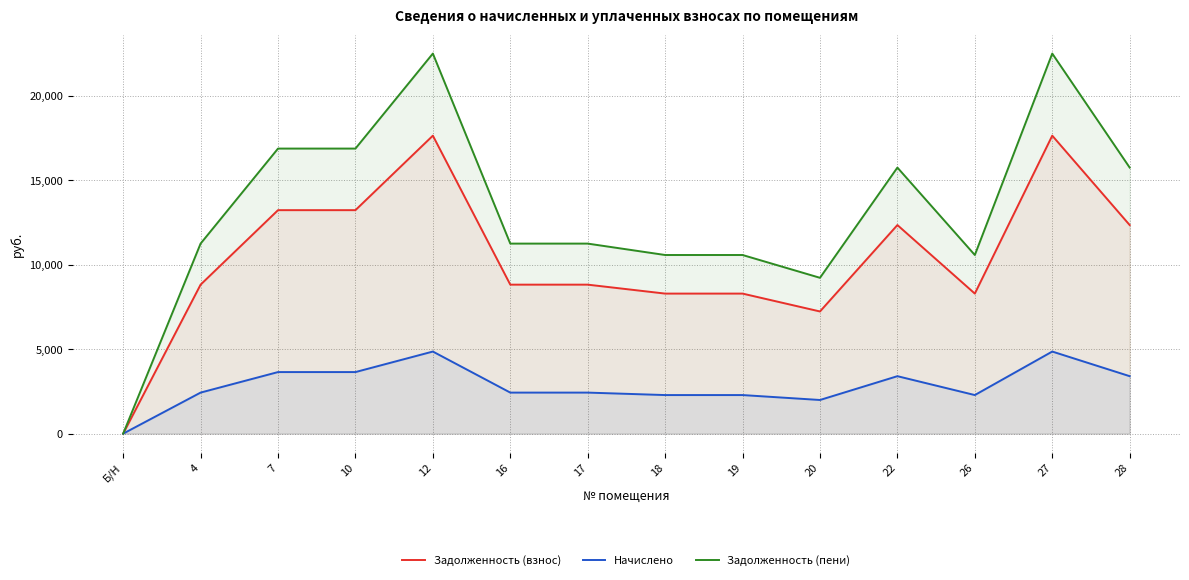

At how many categories does at least one series exceed 9258?

12